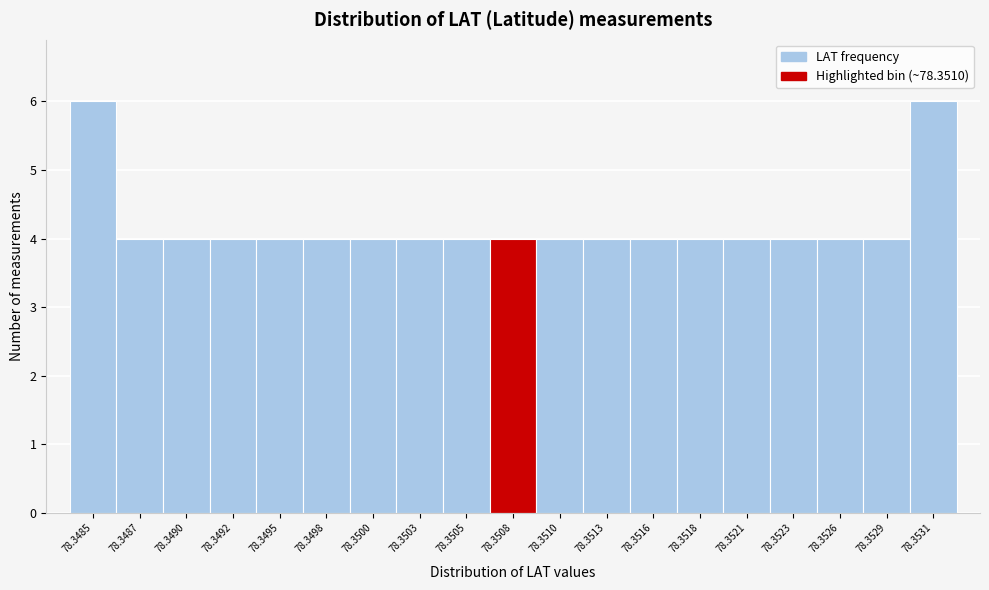

Reading left to right, list all the values displayed in this chart.

78.3485=6	78.3487=4	78.3490=4	78.3492=4	78.3495=4	78.3498=4	78.3500=4	78.3503=4	78.3505=4	78.3508=4	78.3510=4	78.3513=4	78.3516=4	78.3518=4	78.3521=4	78.3523=4	78.3526=4	78.3529=4	78.3531=6